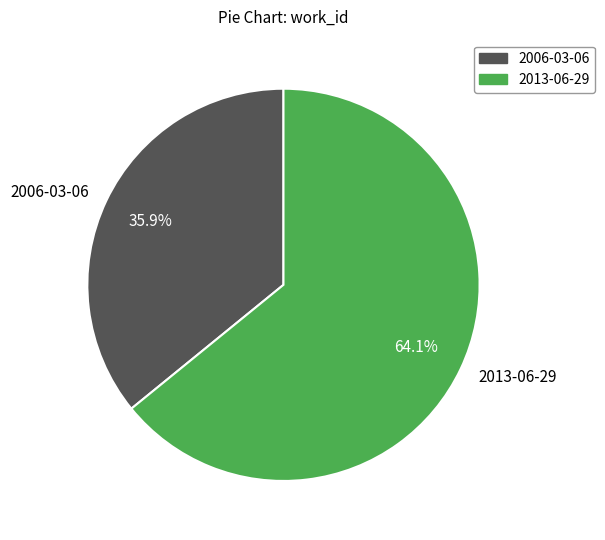

How many segments does this pie chart have?

2